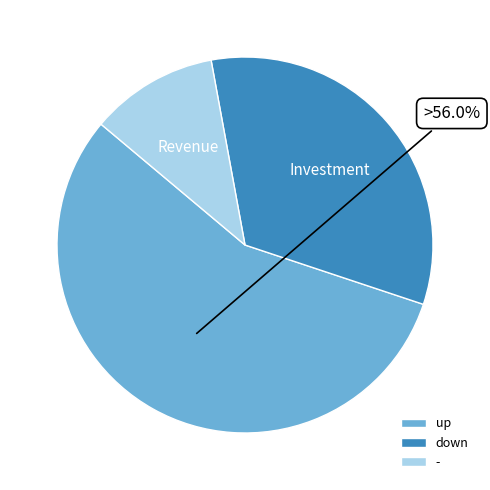

To the nearest percent, what is the difference between the - and up slice percentages?

45%